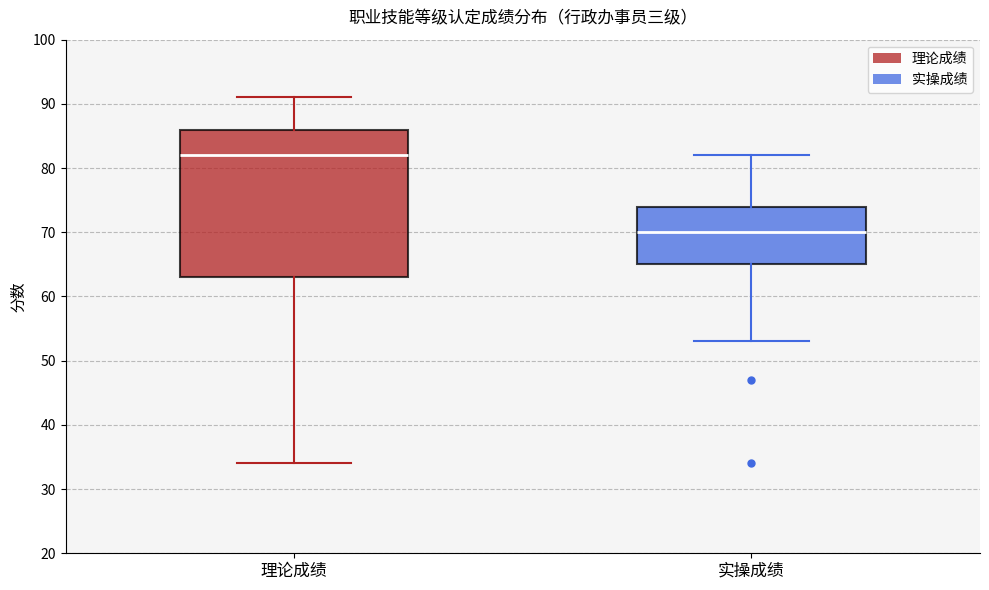

Where does the median line of the box for 实操成绩 sit on the y-axis? The values are not printed on the chart, so give them approximately, as read against the axis.

70